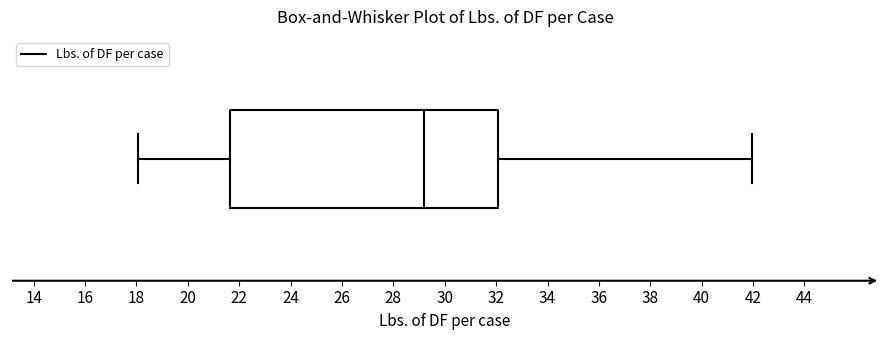

Read this box plot against the x-axis: the position of the median line, the range covered by the box, and the ends of both whiskers. The values are not printed on the chart, so give them approximately, as read against the axis.

median 29.2, box 21.6 to 32.0, whiskers 18.0 to 42.0